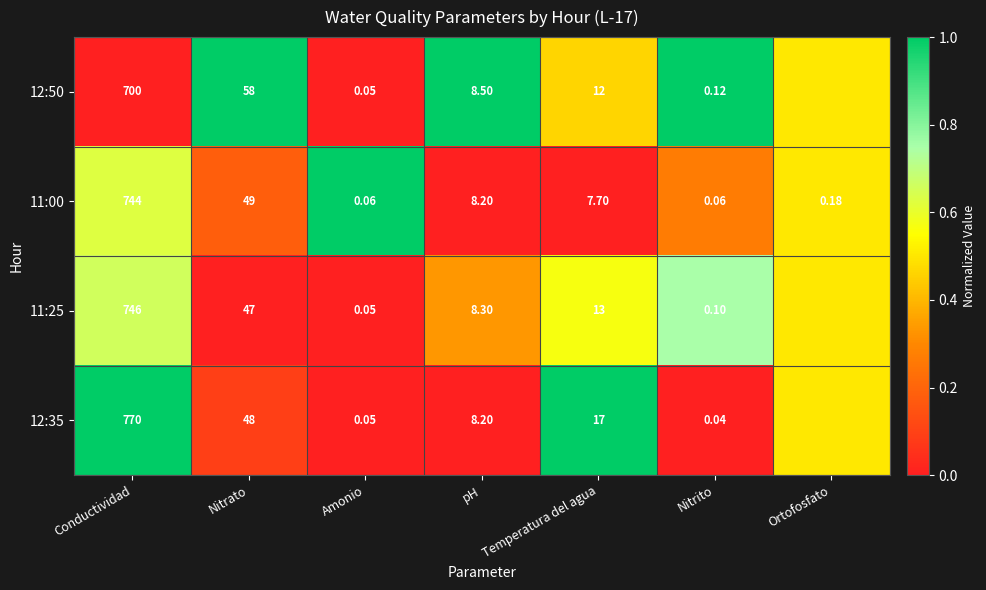

At which label does 11:00 first exceed 7?

Conductividad